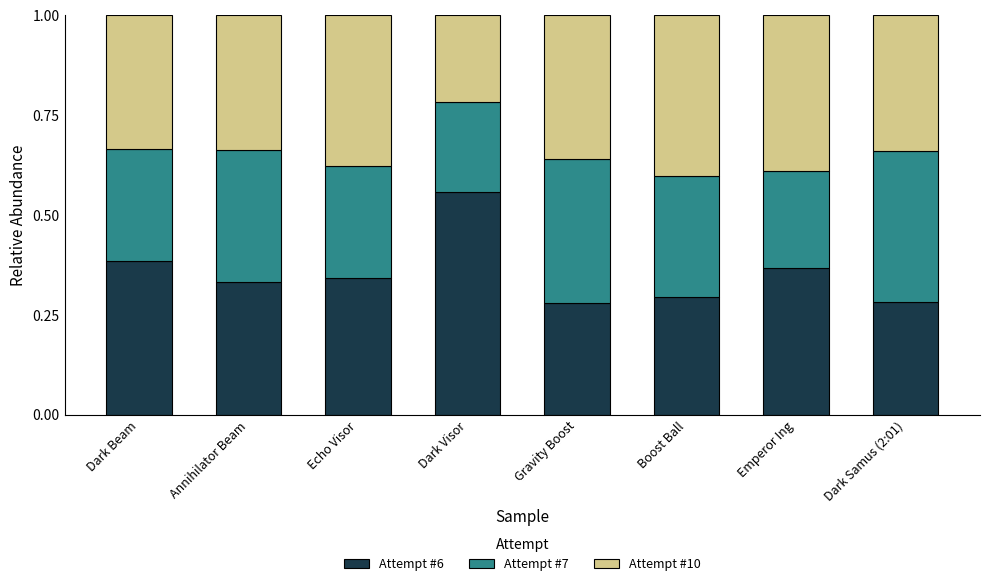

What is the total value across all series at Emperor Ing?

1.0